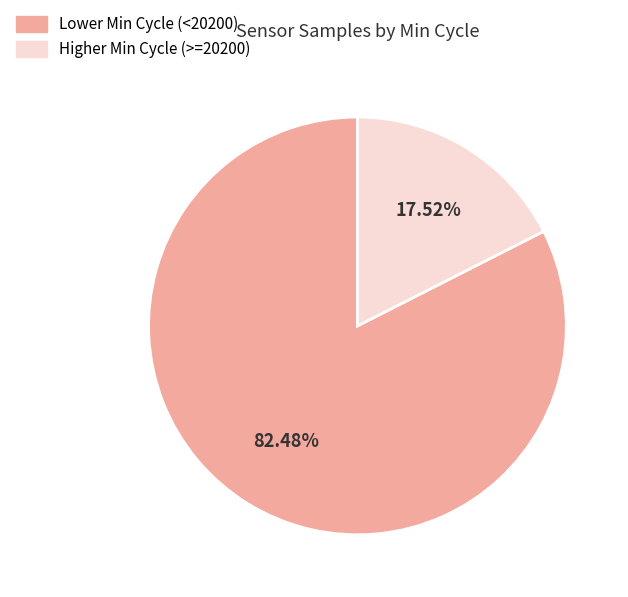

Is there any slice that represents more than half of the pie?

Yes